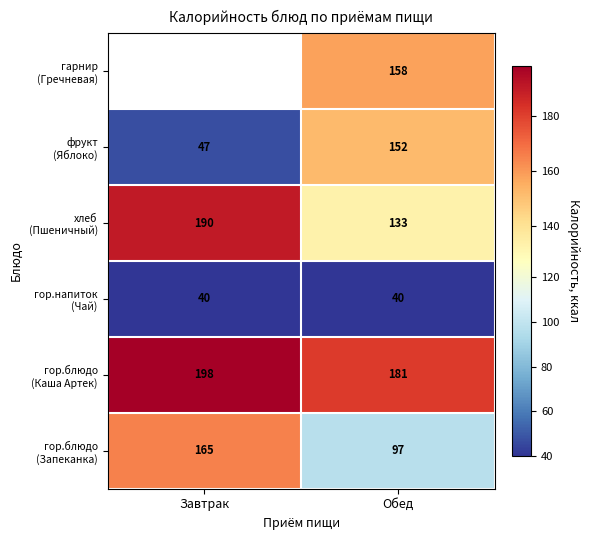

What is the total value across all series at Обед?

761